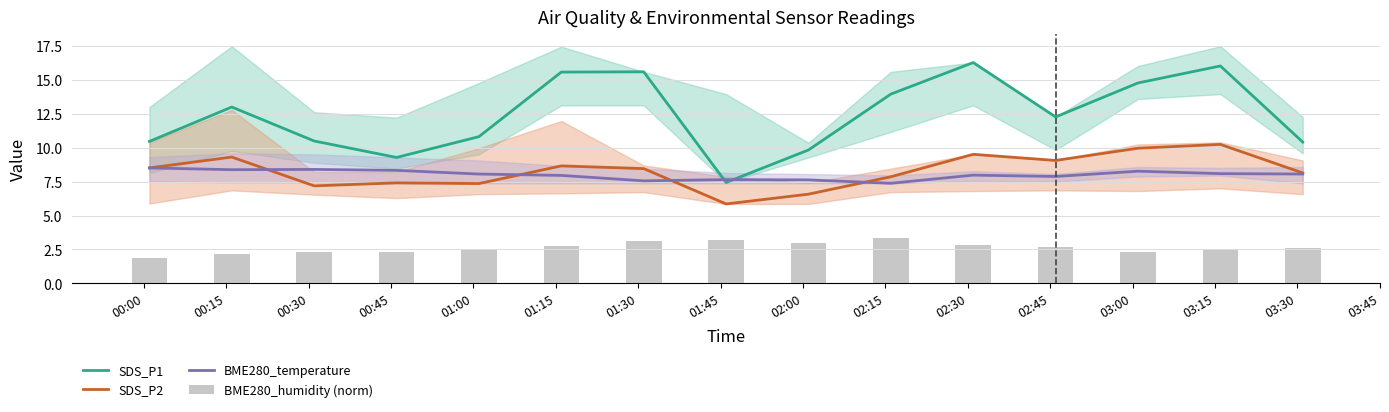

What is the label of the 12th bar from the left?

02:45